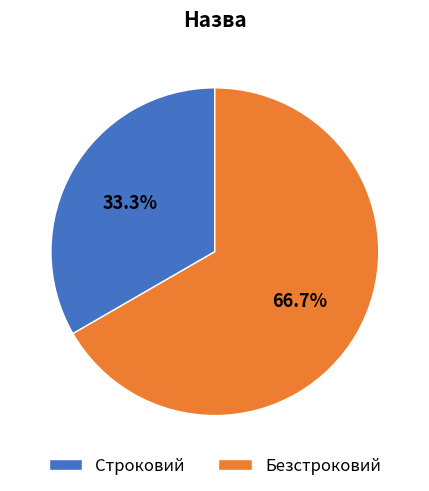

Does Безстроковий represent more than half of the total?

Yes